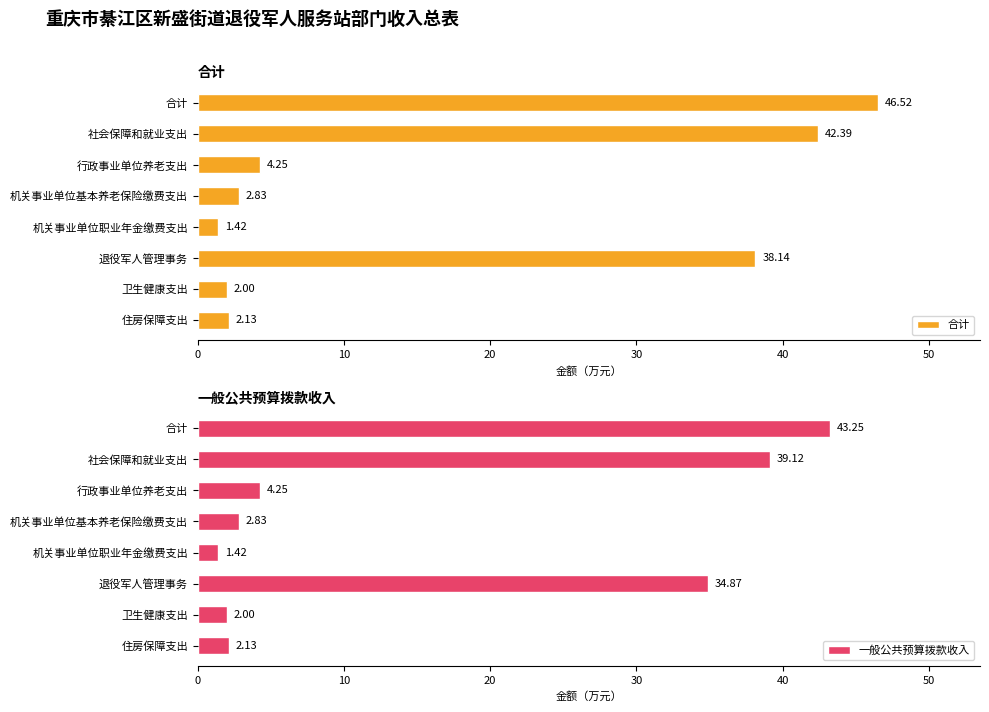

Rank the categories by 一般公共预算拨款收入 value from highest to lowest.

合计, 社会保障和就业支出, 退役军人管理事务, 行政事业单位养老支出, 机关事业单位基本养老保险缴费支出, 住房保障支出, 卫生健康支出, 机关事业单位职业年金缴费支出